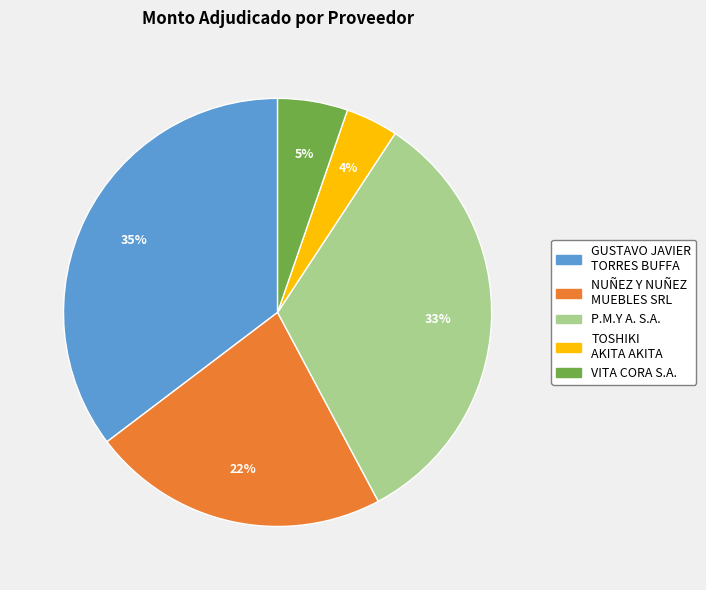

Rank the categories by value from lowest to highest.

TOSHIKI AKITA AKITA, VITA CORA S.A., NUÑEZ Y NUÑEZ MUEBLES SRL, P.M.Y A. S.A., GUSTAVO JAVIER TORRES BUFFA